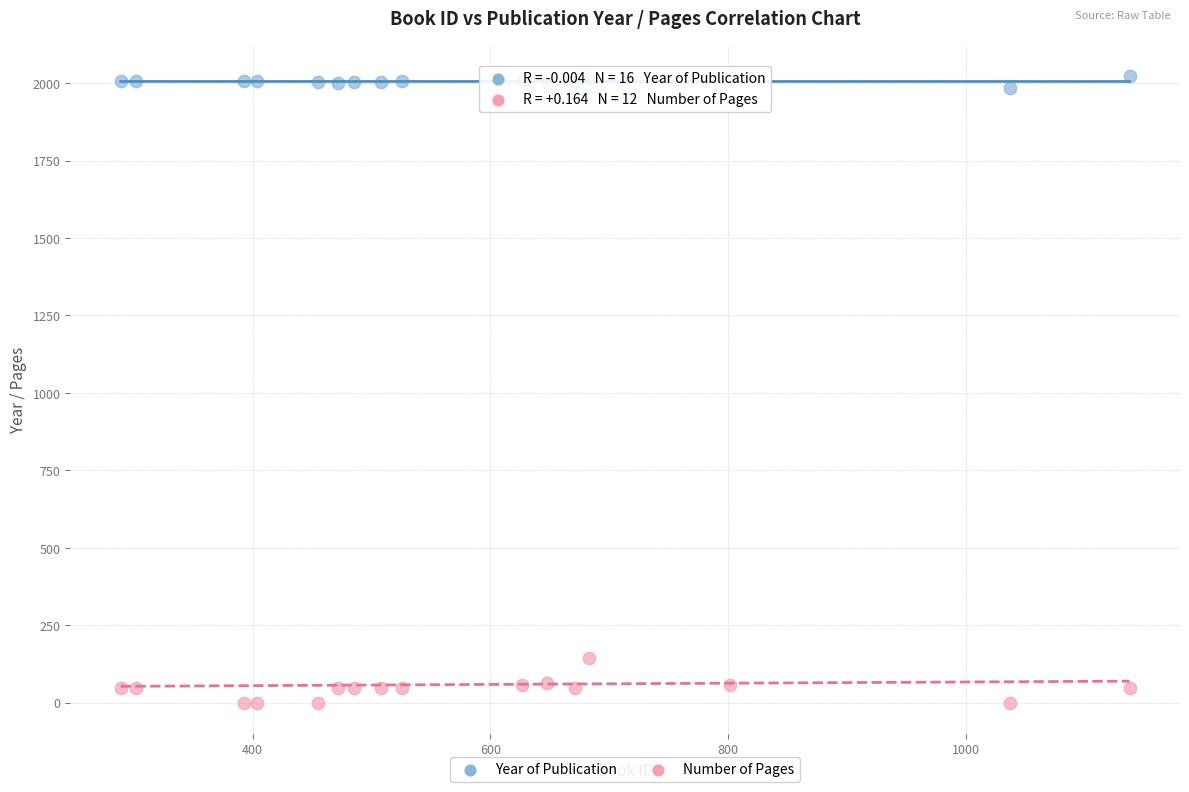

Across all series, what Y value is closest to 1011?

144